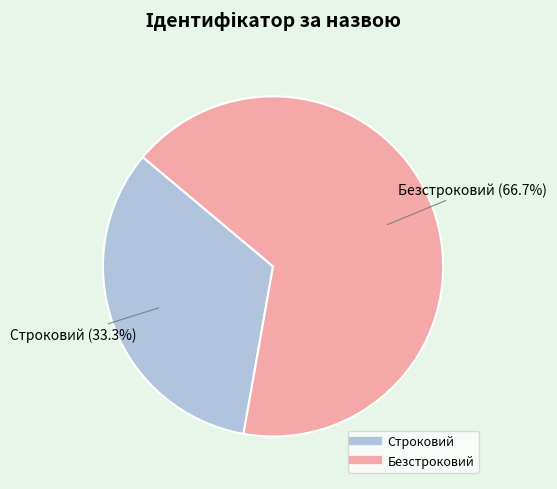

To the nearest percent, what is the combined percentage of Безстроковий and Строковий?

100%